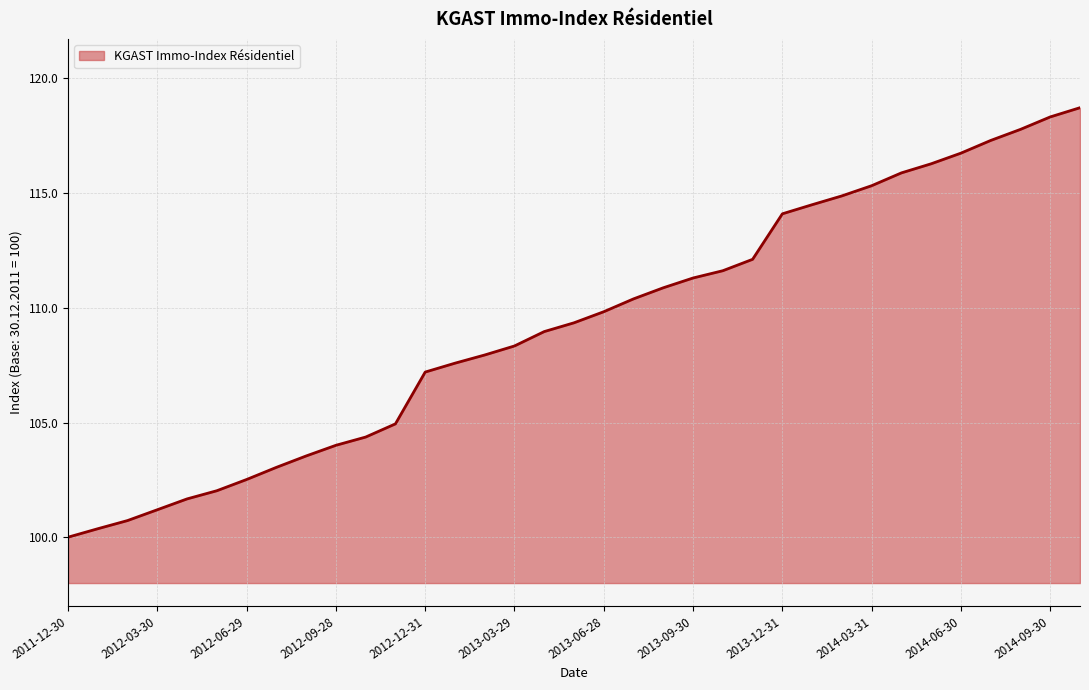

What is the greatest value displayed?

118.7